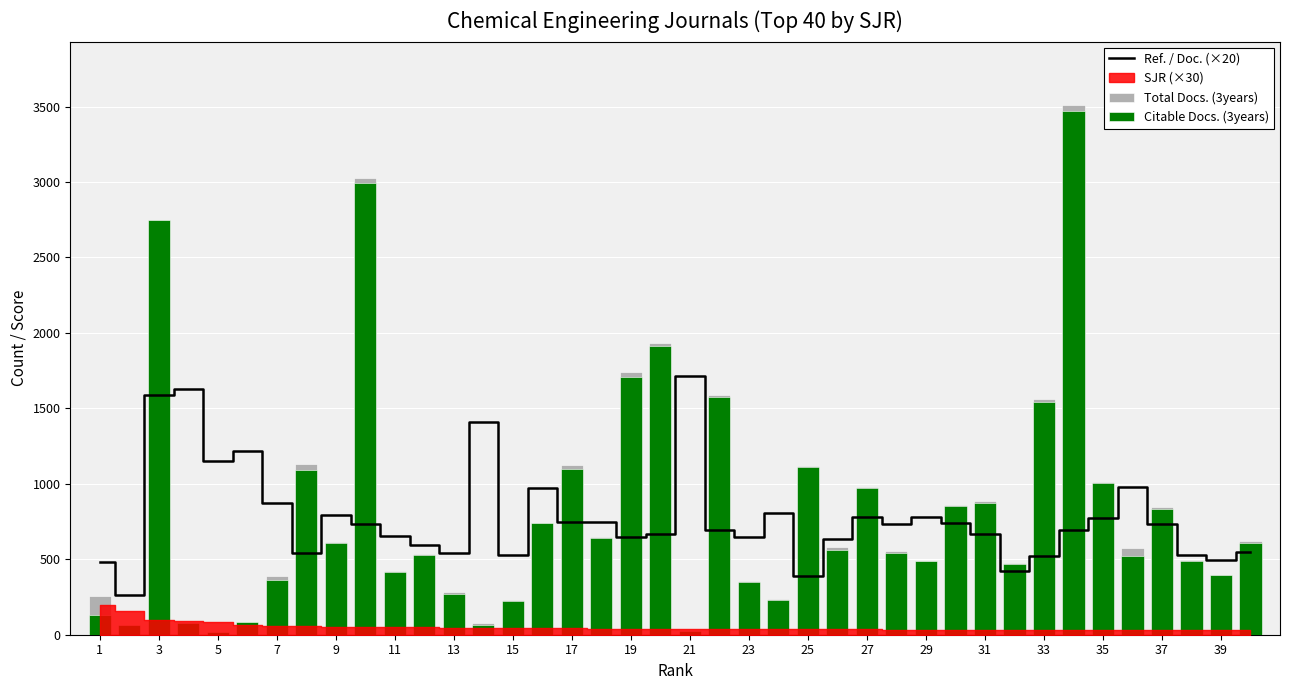

What is the maximum value shown in the chart?

3510.0